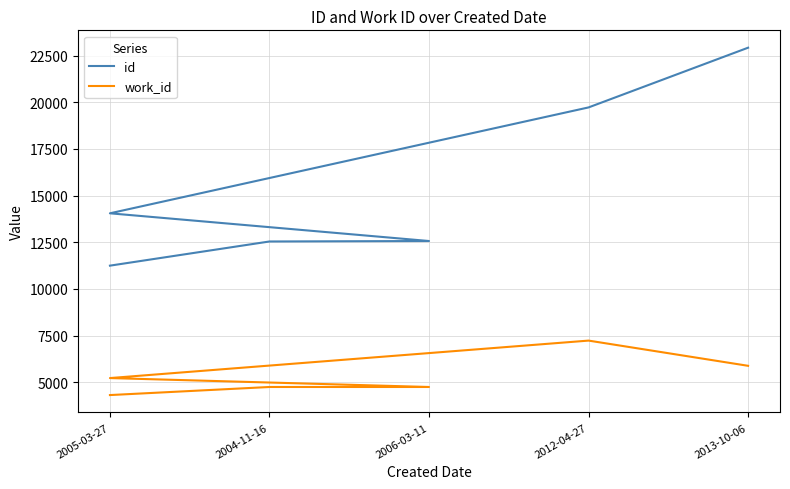

What value does the id series have at 2005-03-27?

11247